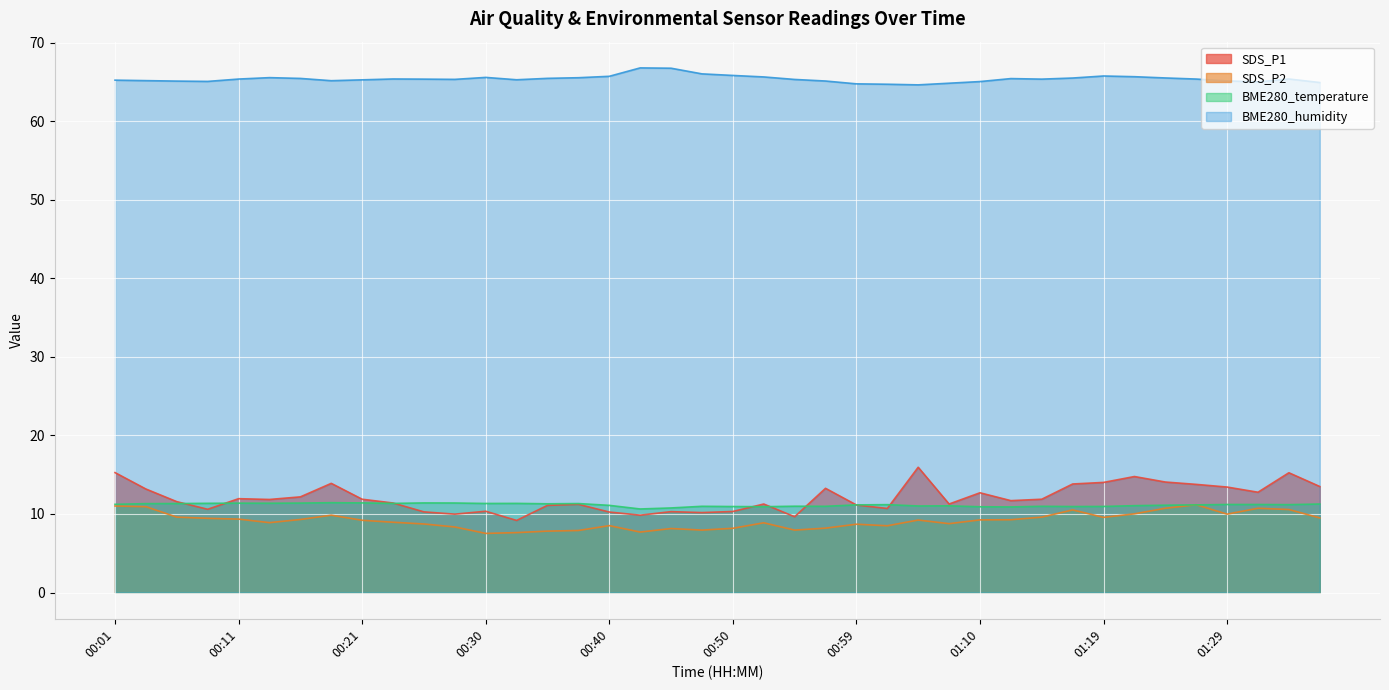

Where does the BME280_humidity series first go above 65?

00:01